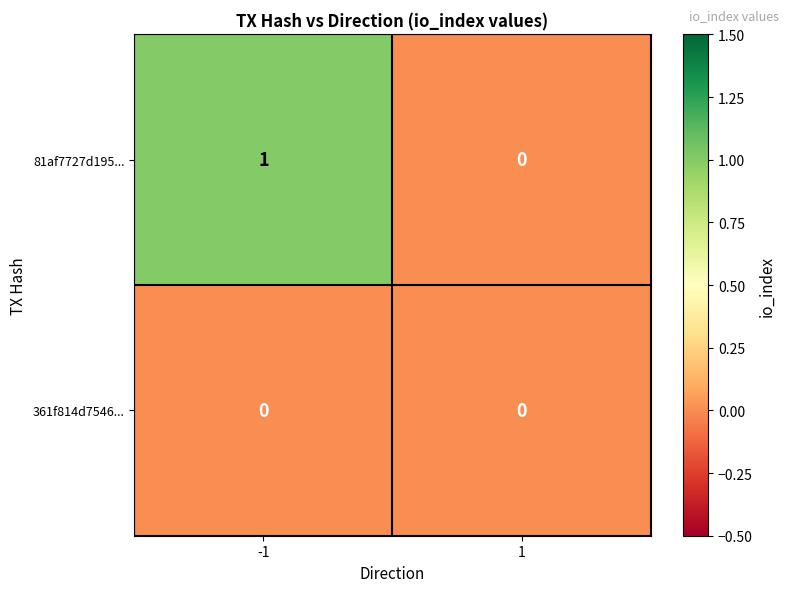

At which category is the sum across all series the highest?

-1